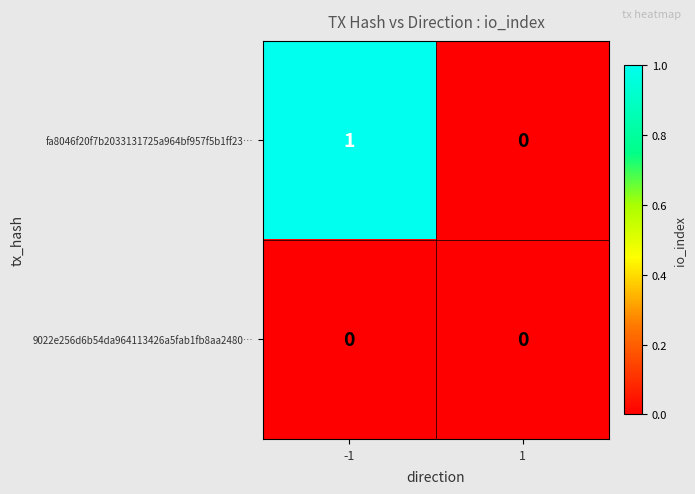

Rank the series by their maximum value, from lowest to highest.

9022e256d6b54da964113426a5fab1fb8aa2480…, fa8046f20f7b2033131725a964bf957f5b1ff23…